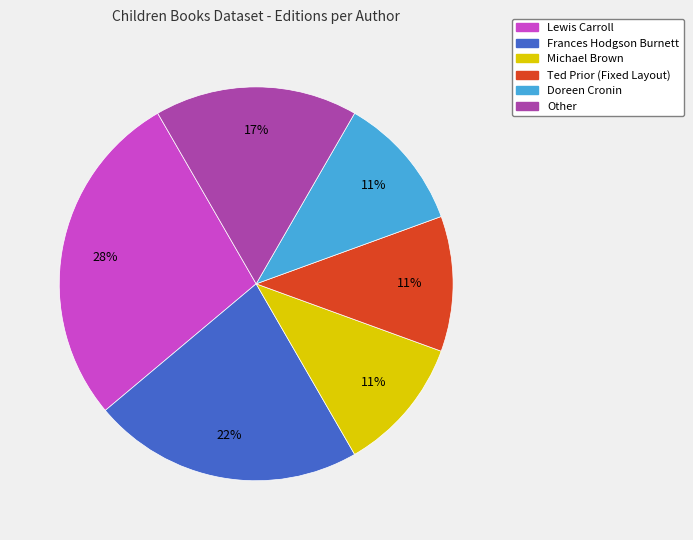

Does Ted Prior (Fixed Layout) represent more than half of the total?

No